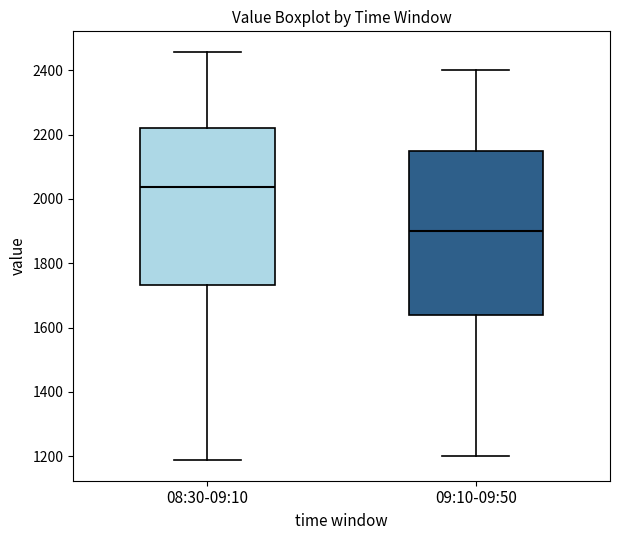

Which box's median line is the highest?

08:30-09:10